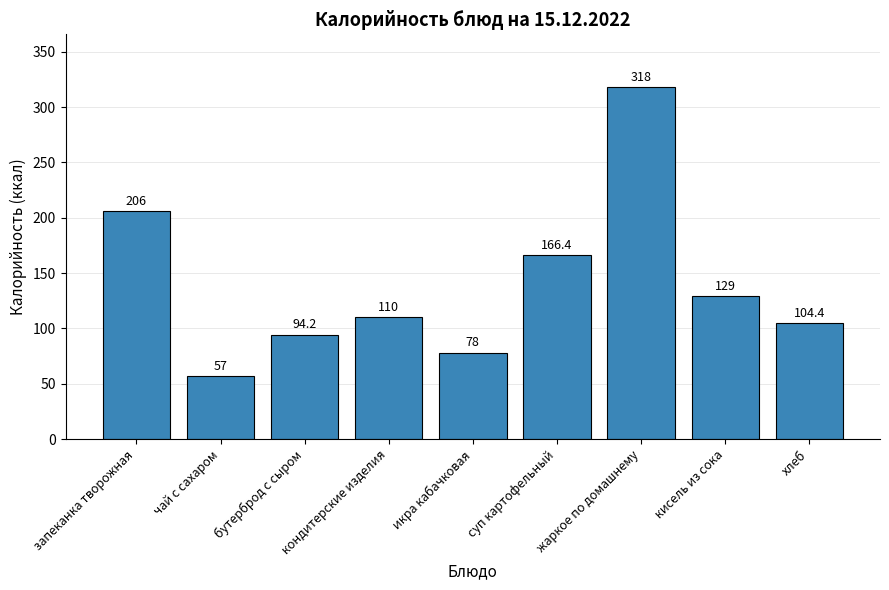

Reading left to right, extract all data points from this chart.

206.0	57.0	94.2	110.0	78.0	166.4	318.0	129.0	104.4